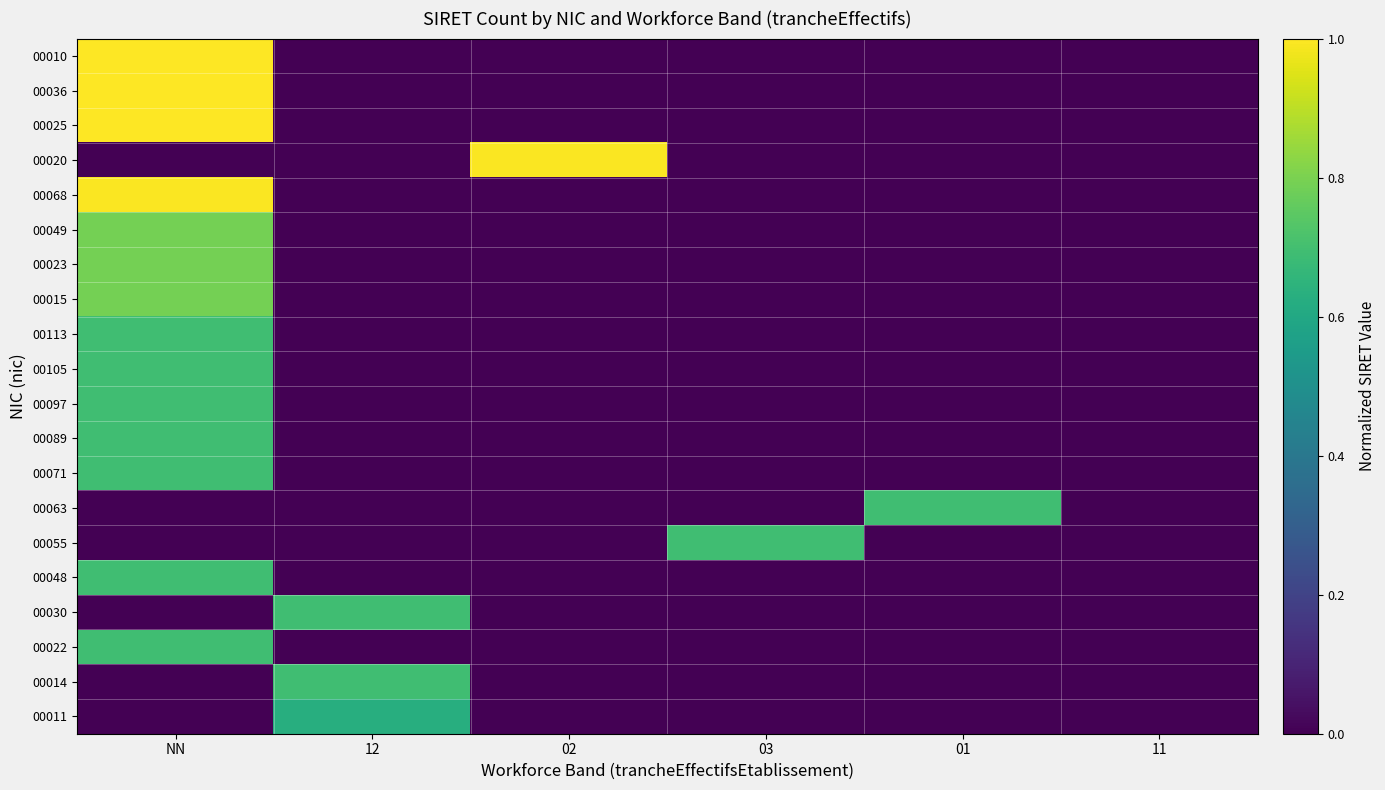

What is the spread (max minus min) of values at 03?

0.7